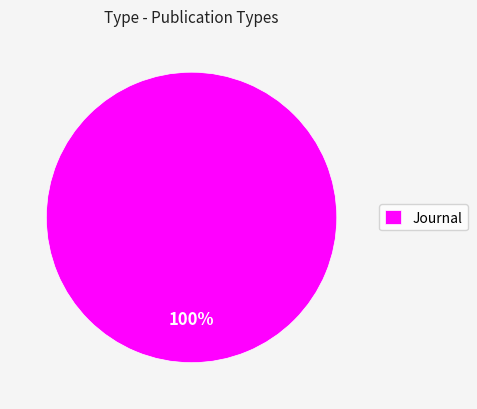

How many segments does this pie chart have?

1